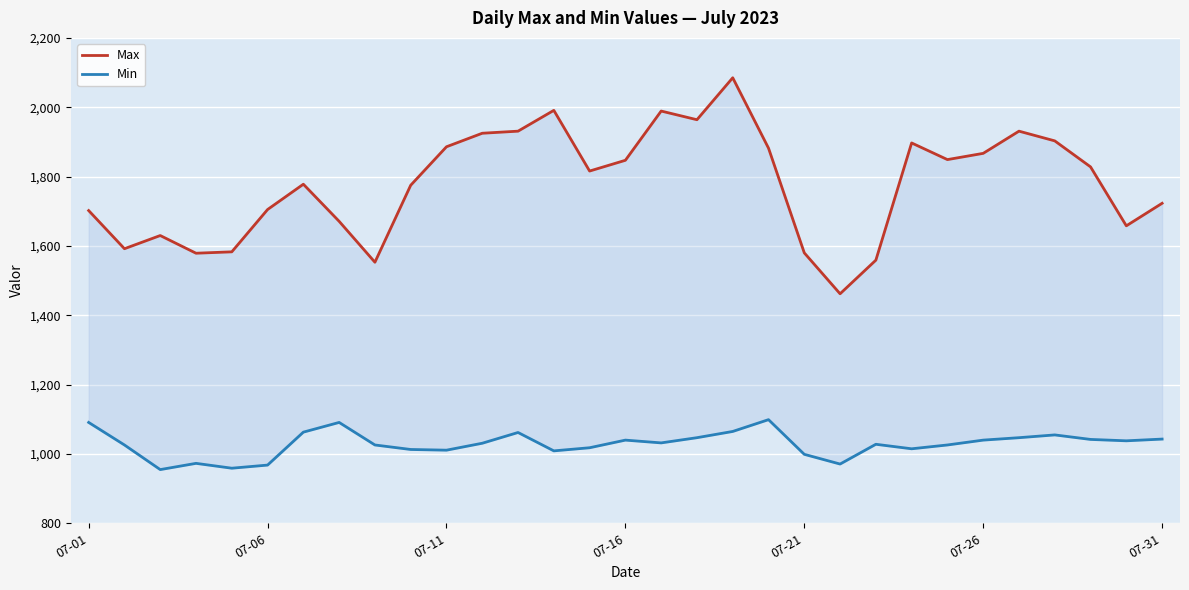

What is the minimum value shown in the chart?

955